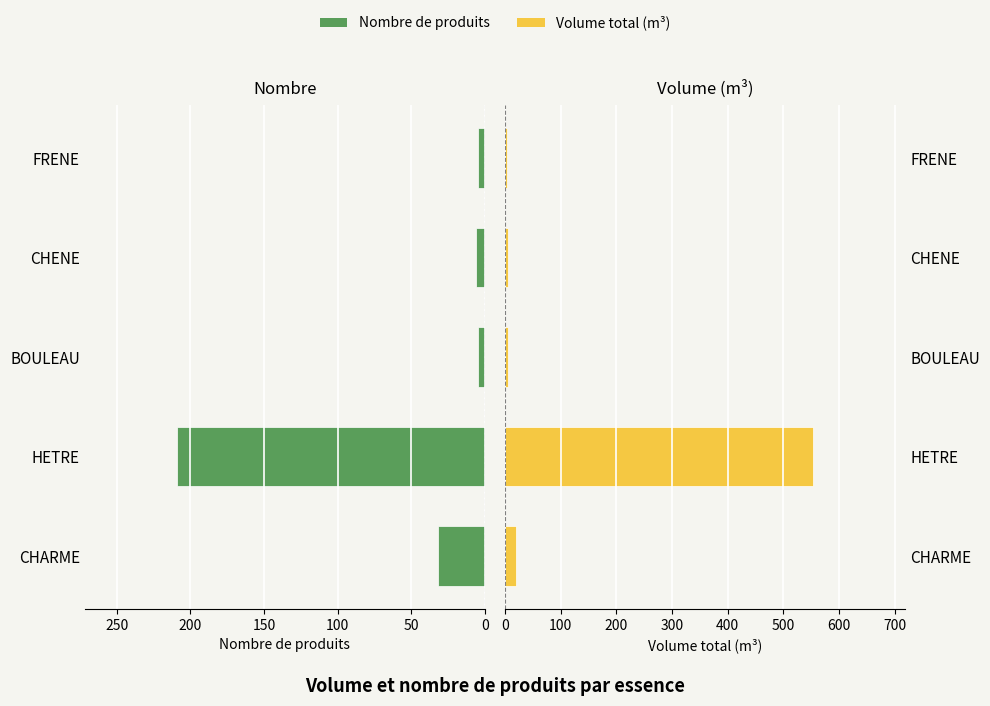

What is the value of the Nombre de produits bar at the 2nd from the left?

209.0